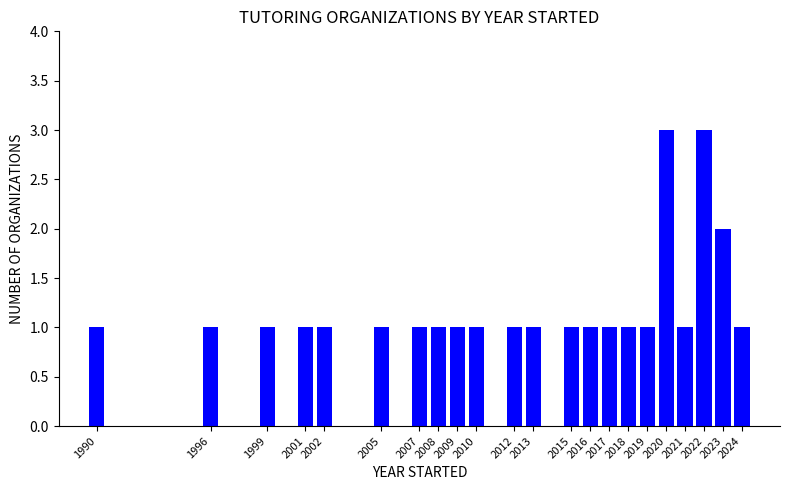

True or false: the data shows 2 at 2015.

False